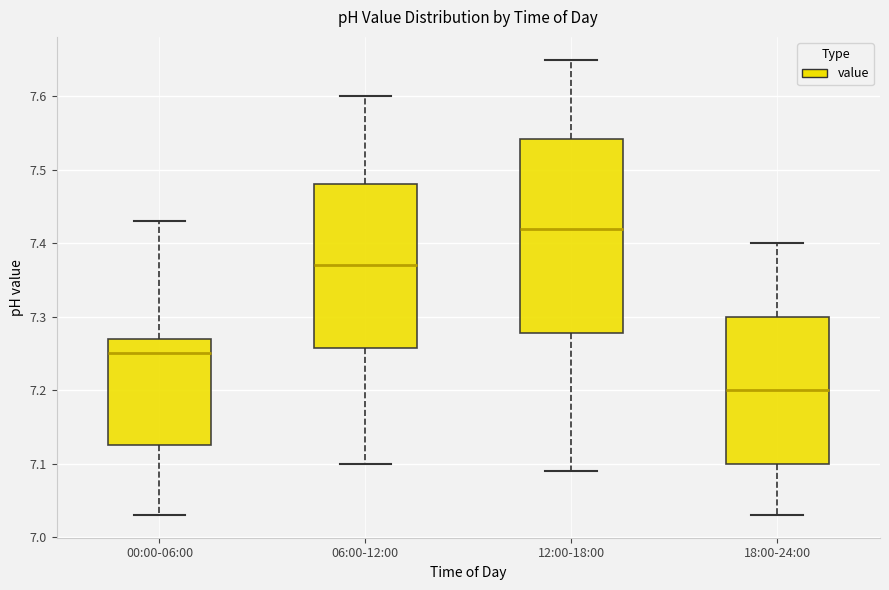

Comparing the boxes themselves (not the whiskers), which one is the tallest?

12:00-18:00